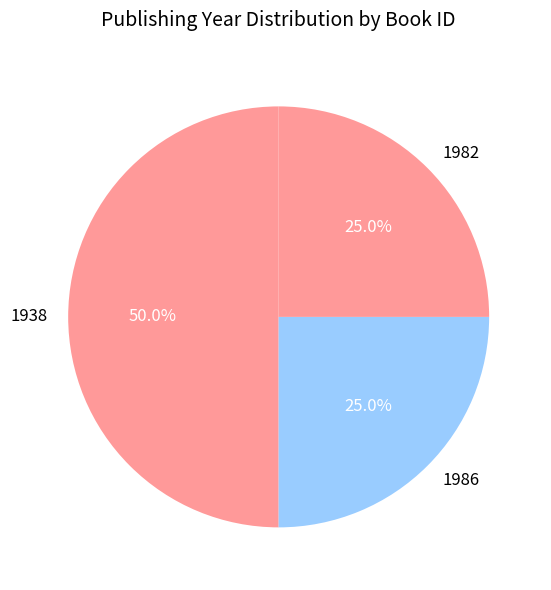

Is the sum of 1938 and 1982 greater than half?

Yes